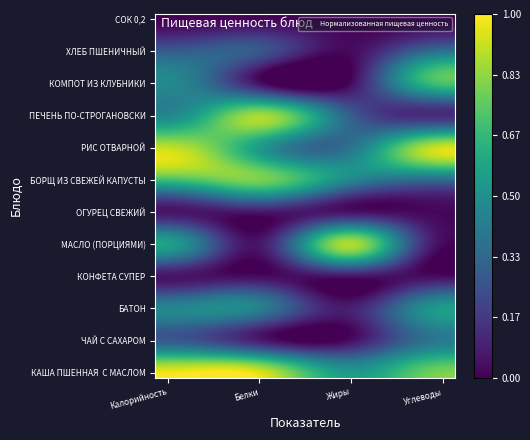

At which category is the sum across all series the highest?

Калорийность